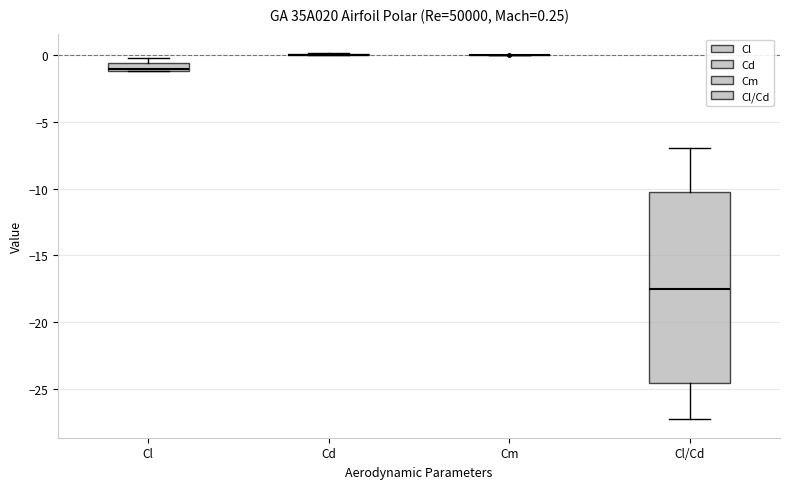

Comparing the boxes themselves (not the whiskers), which one is the tallest?

Cl/Cd